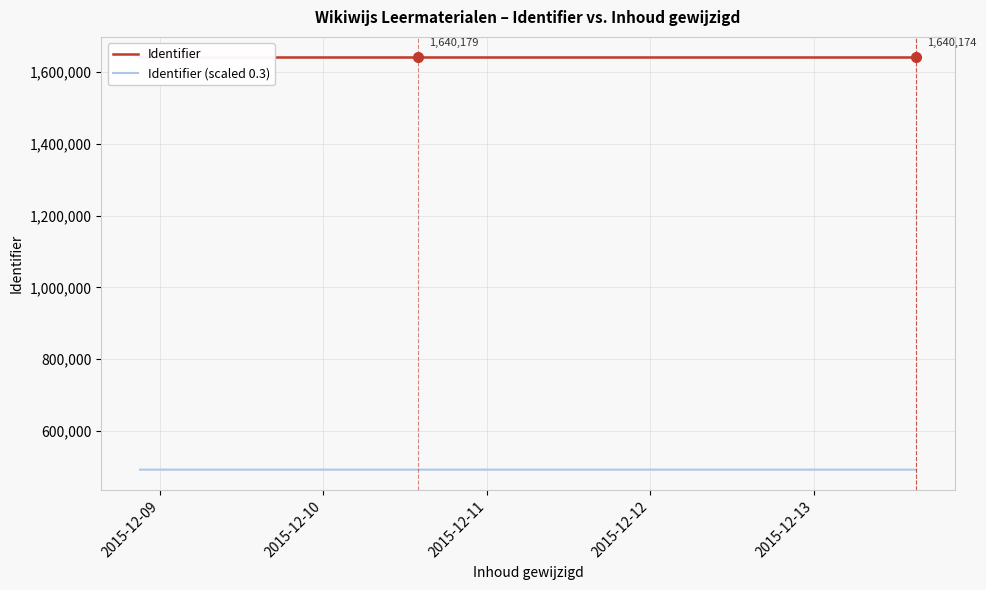

List the series in order of their peak value, highest first.

Identifier, Identifier (scaled 0.3)